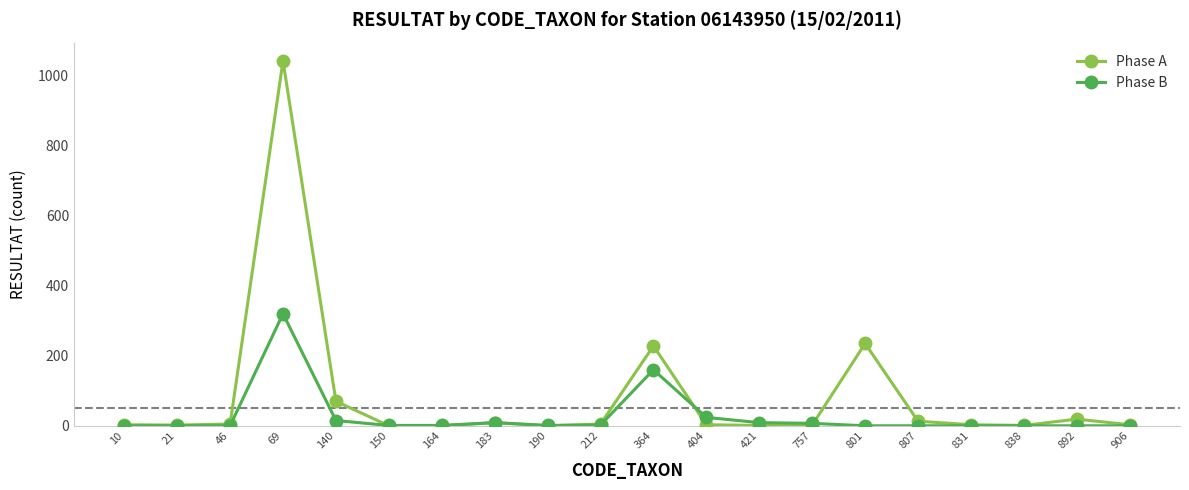

True or false: Phase A and Phase B cross at least once.

True